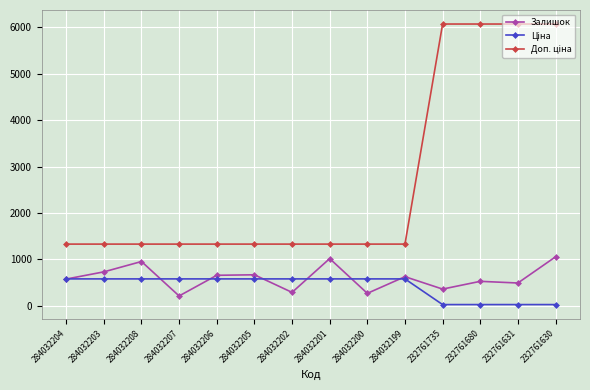

Does the chart display data point markers on the line(s)?

Yes